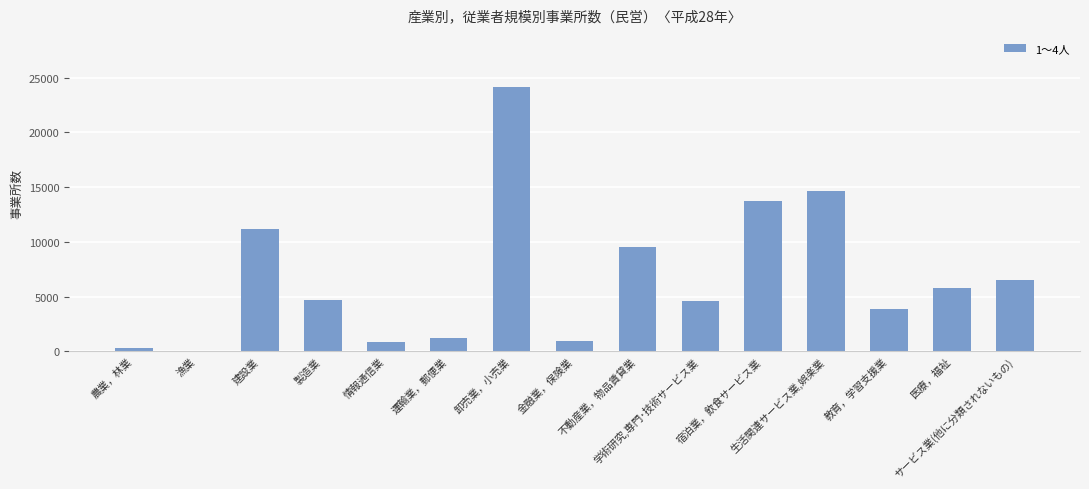

What is the sum of all values?

102083